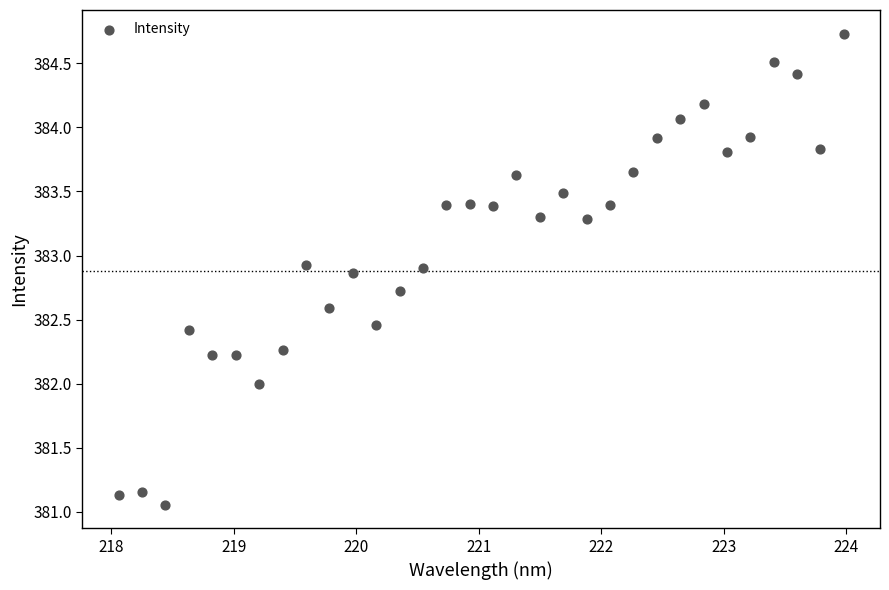

What is the range of Y values (max minus min)?

3.7